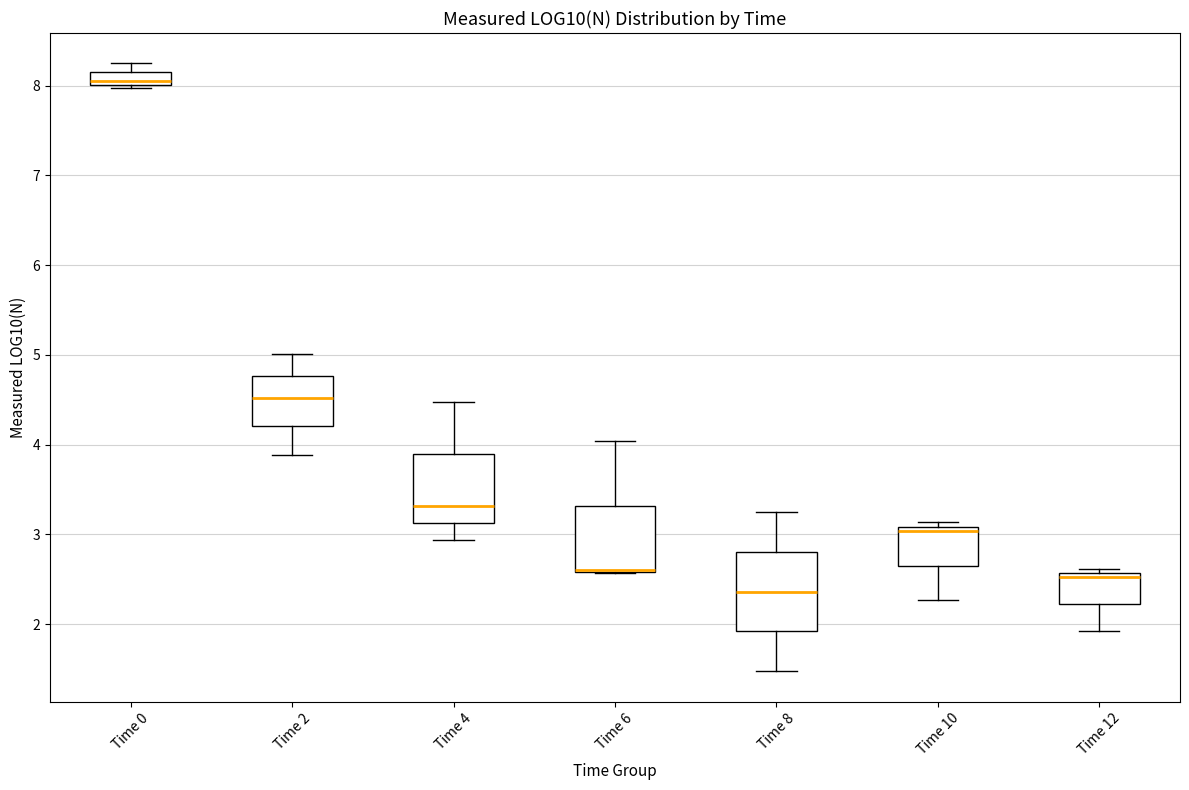

Comparing the boxes themselves (not the whiskers), which one is the tallest?

Time 8